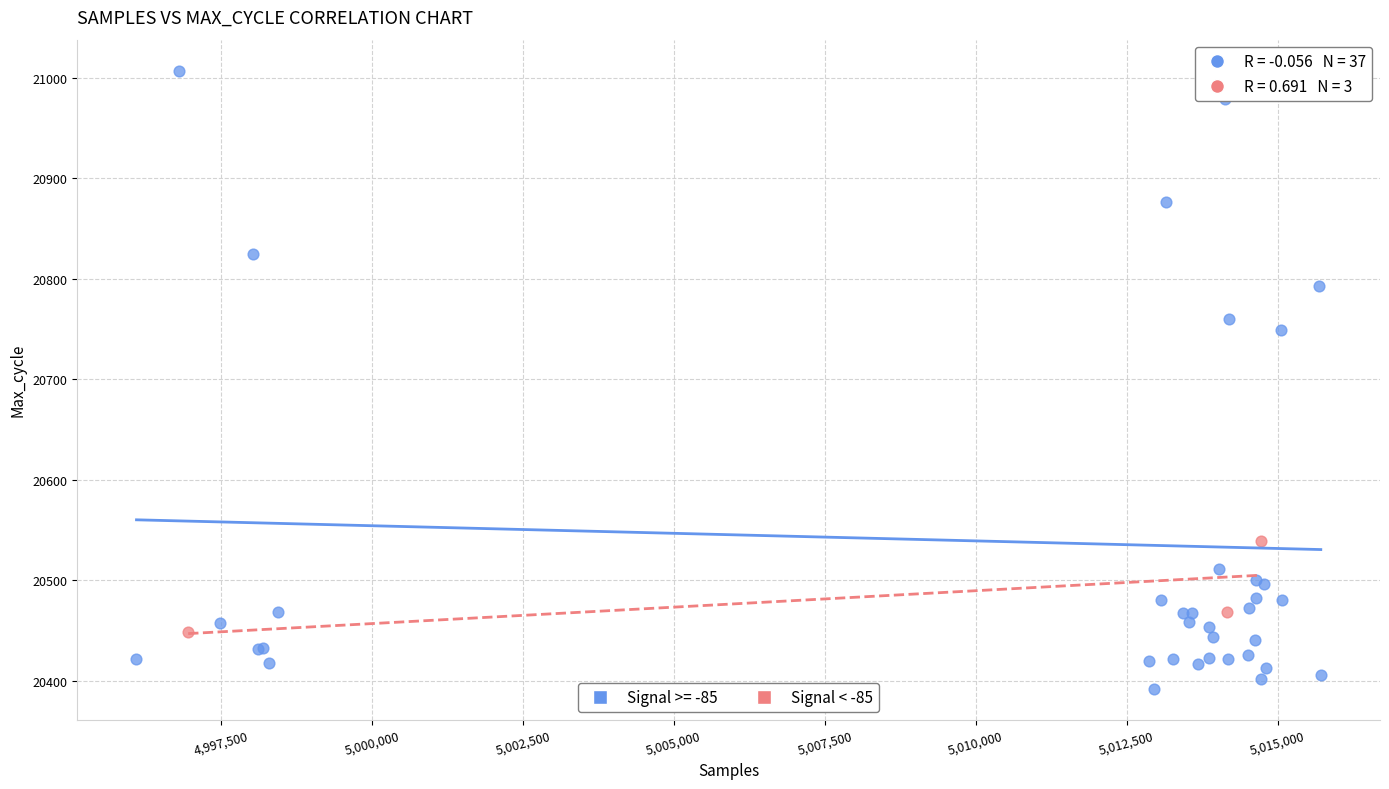

Which series contains the lowest Y value?

Signal >= -85